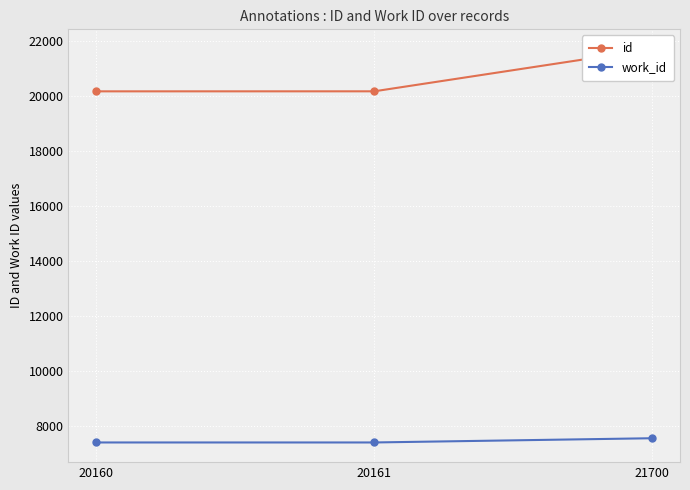

What is the greatest value displayed?

21700